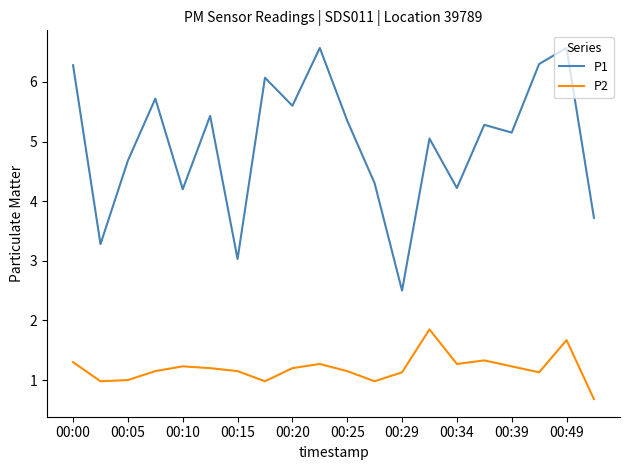

Which series has the largest total across all categories?

P1